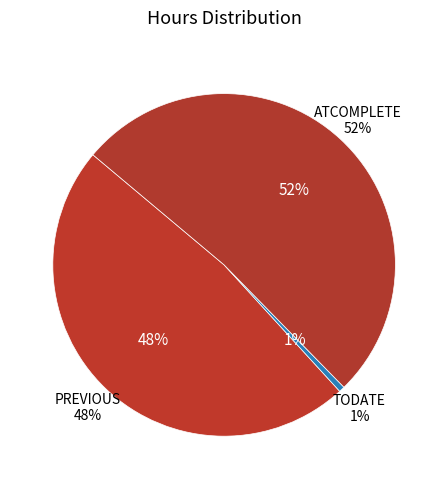

Rank the categories by value from lowest to highest.

TODATE, PREVIOUS, ATCOMPLETE